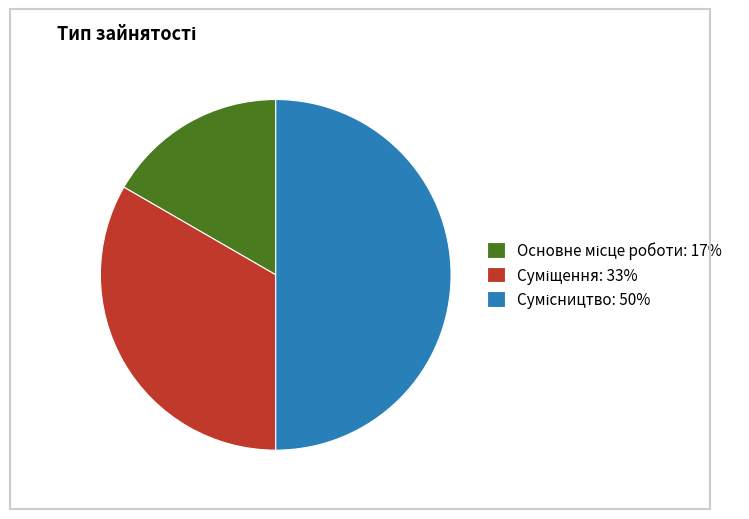

Count the number of slices in the pie.

3